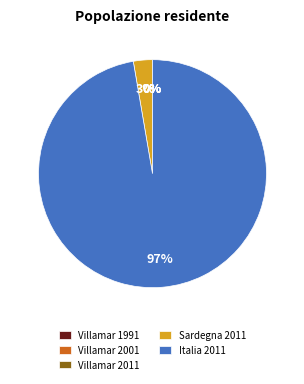

Is there any slice that represents more than half of the pie?

Yes